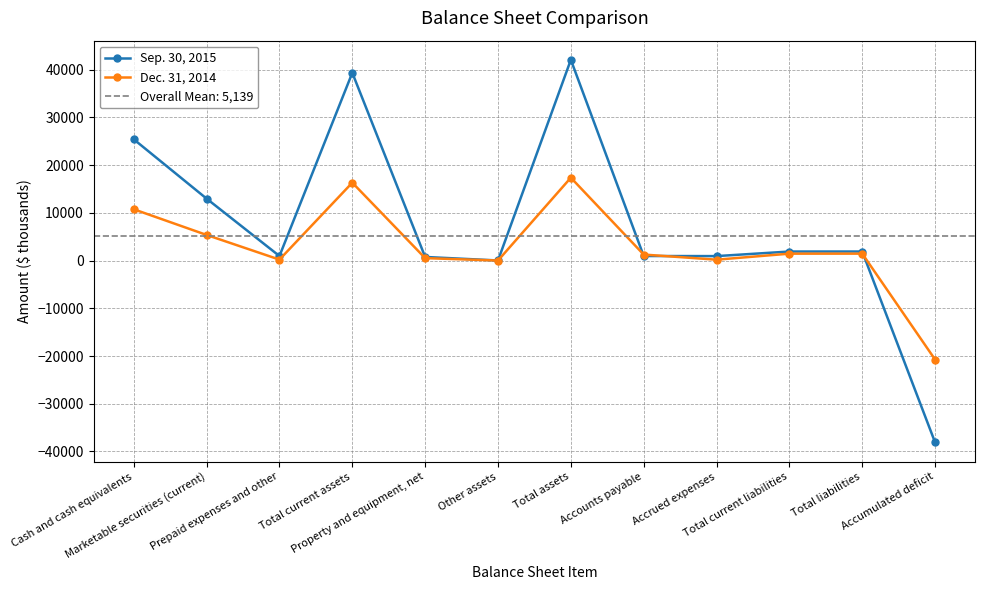

Rank the series at Total liabilities from lowest to highest value.

Dec. 31, 2014, Sep. 30, 2015